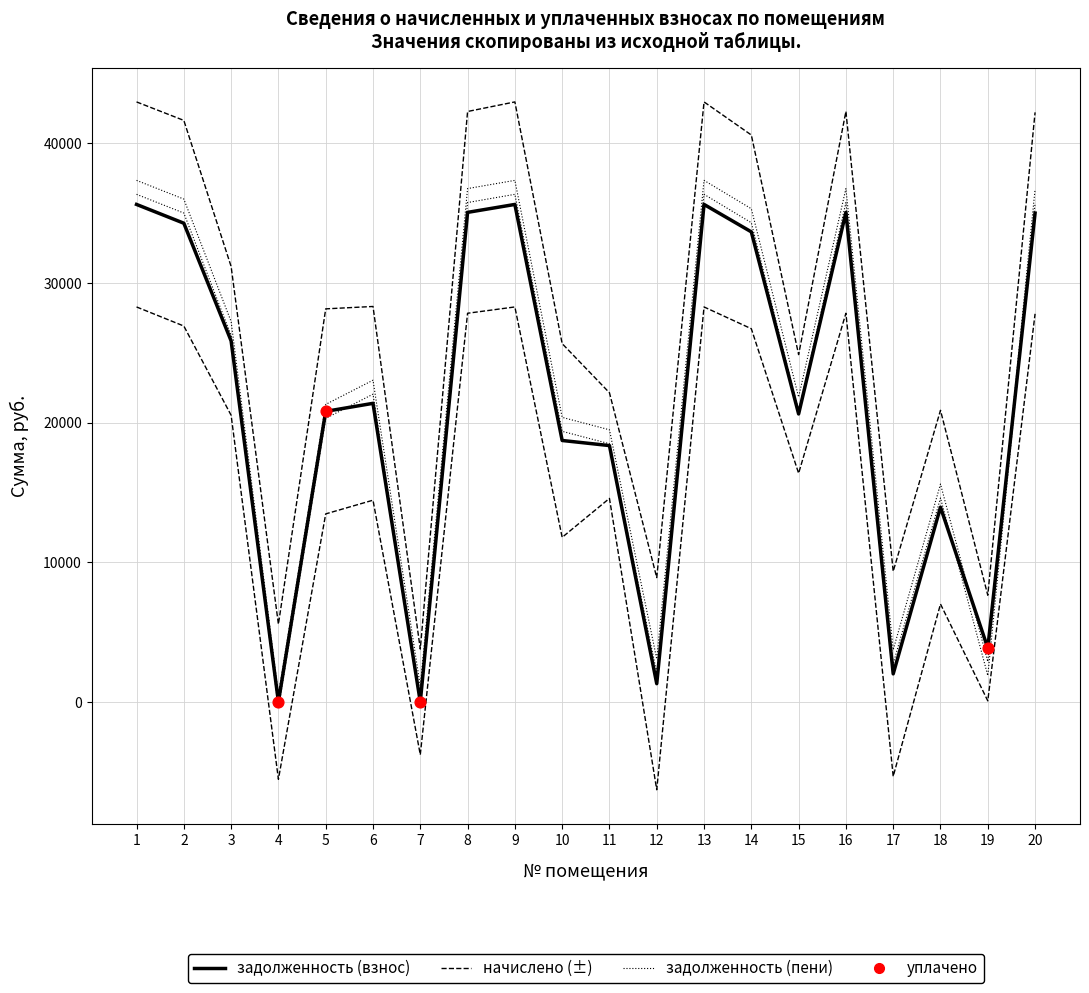

At which category is the sum across all series the highest?

1